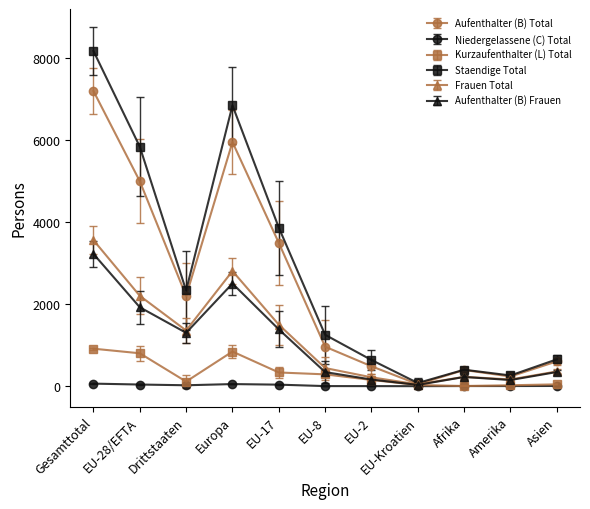

Which series has the widest spread of values?

Staendige Total